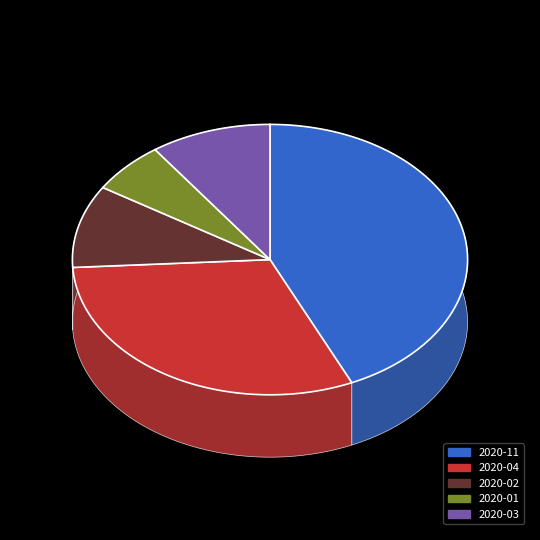

What is the total percentage of 2020-01 and 2020-11?

49.4%